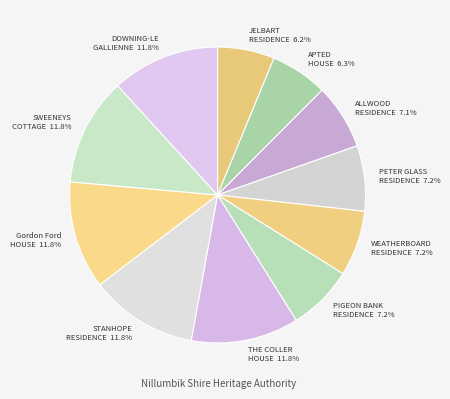

Count the number of slices in the pie.

11